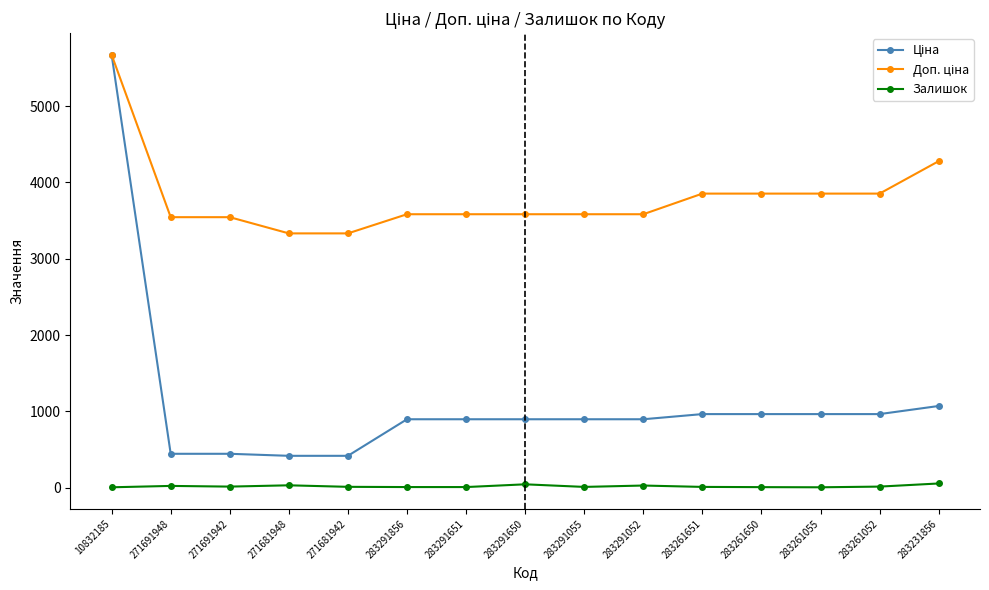

Is this an area chart (filled region under the line)?

No